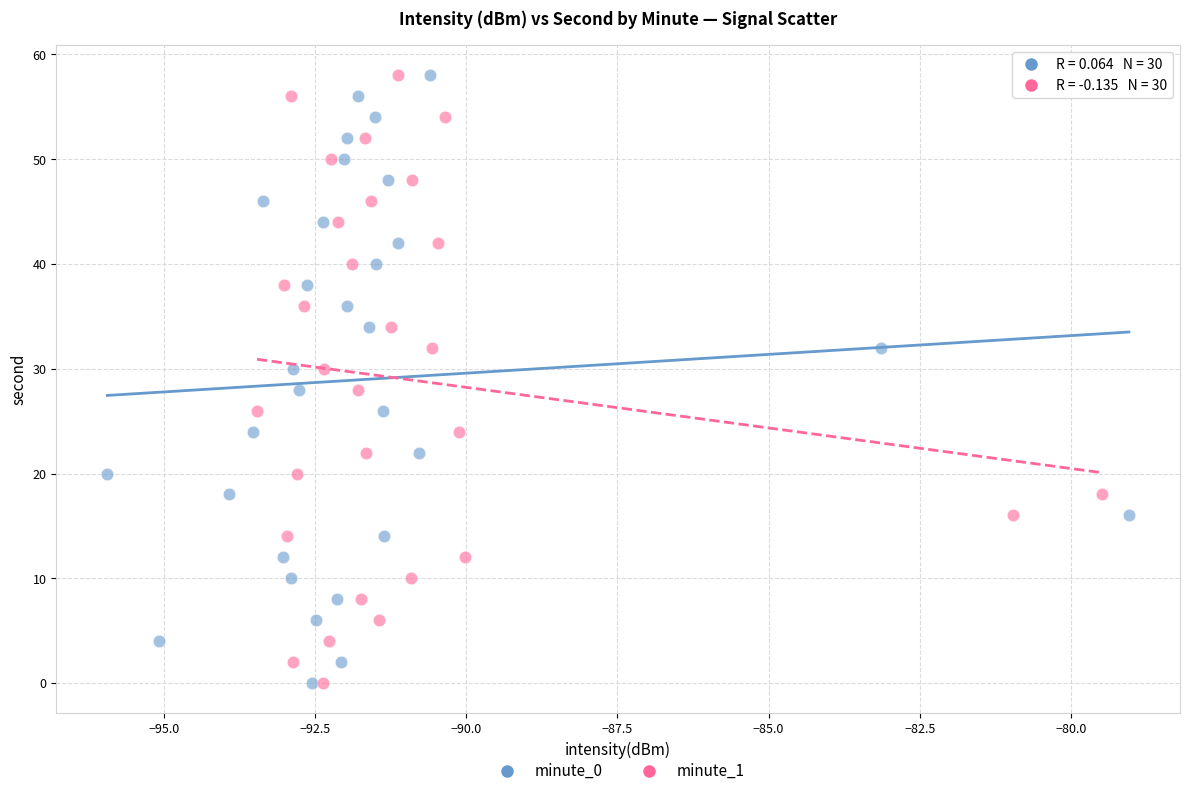

What are all the series names shown in the legend?

minute_0, minute_1